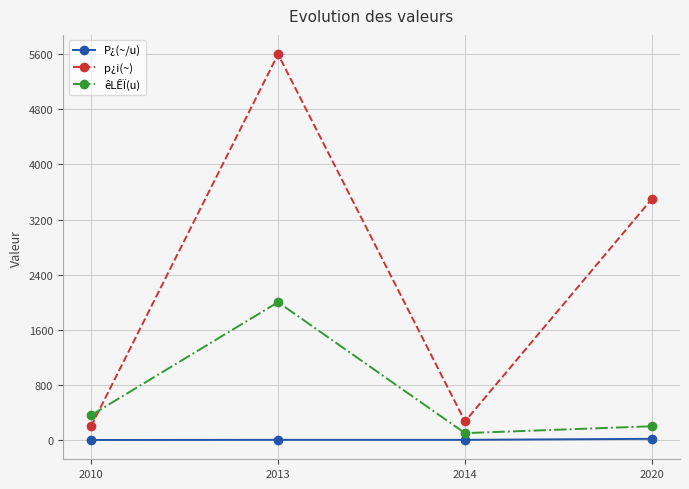

True or false: êLÊÏ(u) and P¿(~/u) intersect in this chart.

False